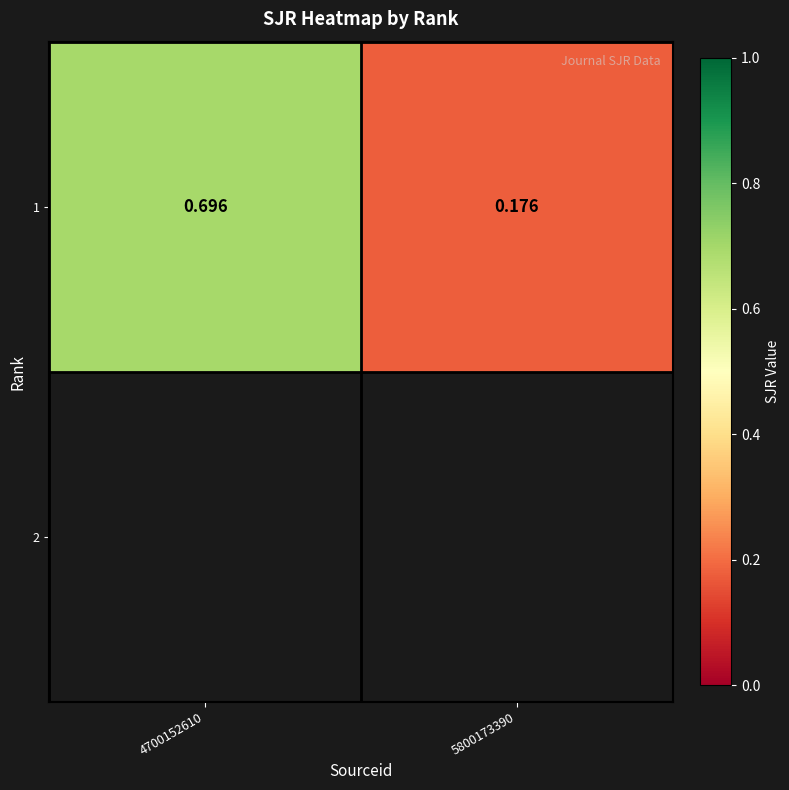

What is the change in value from 4700152610 to 5800173390?

-0.5